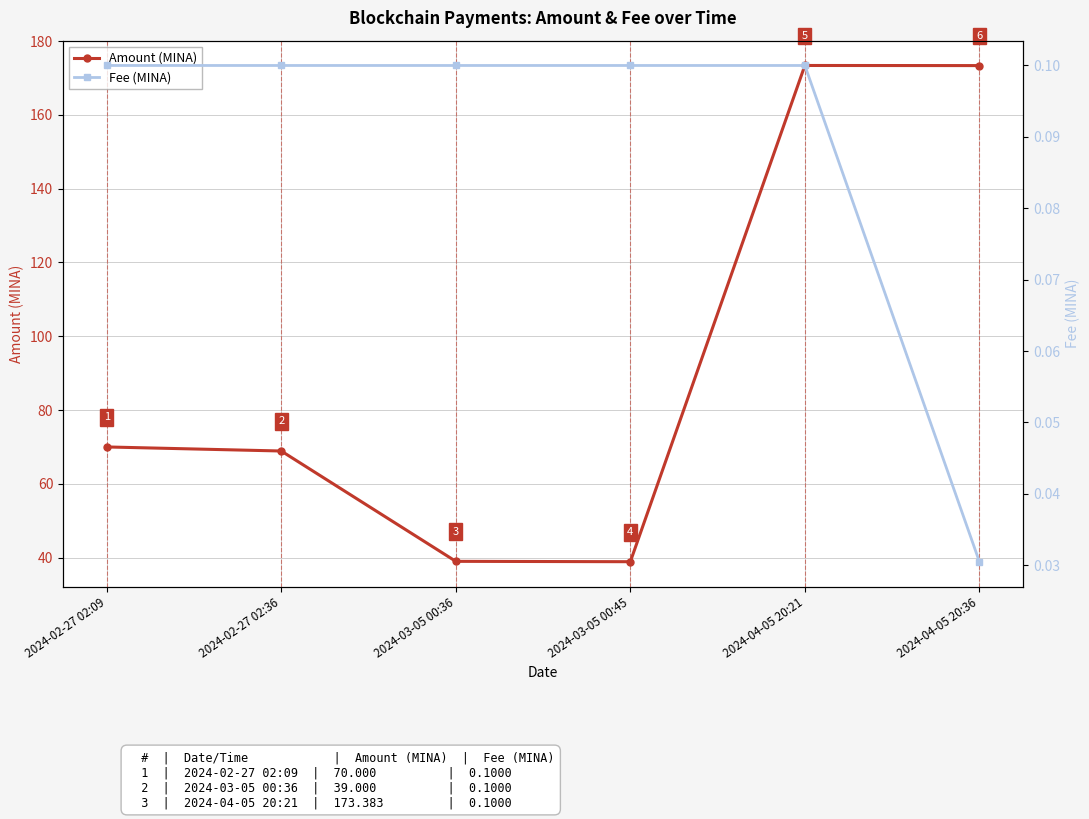

What is the total value across all series at 2024-02-27 02:36?

69.0